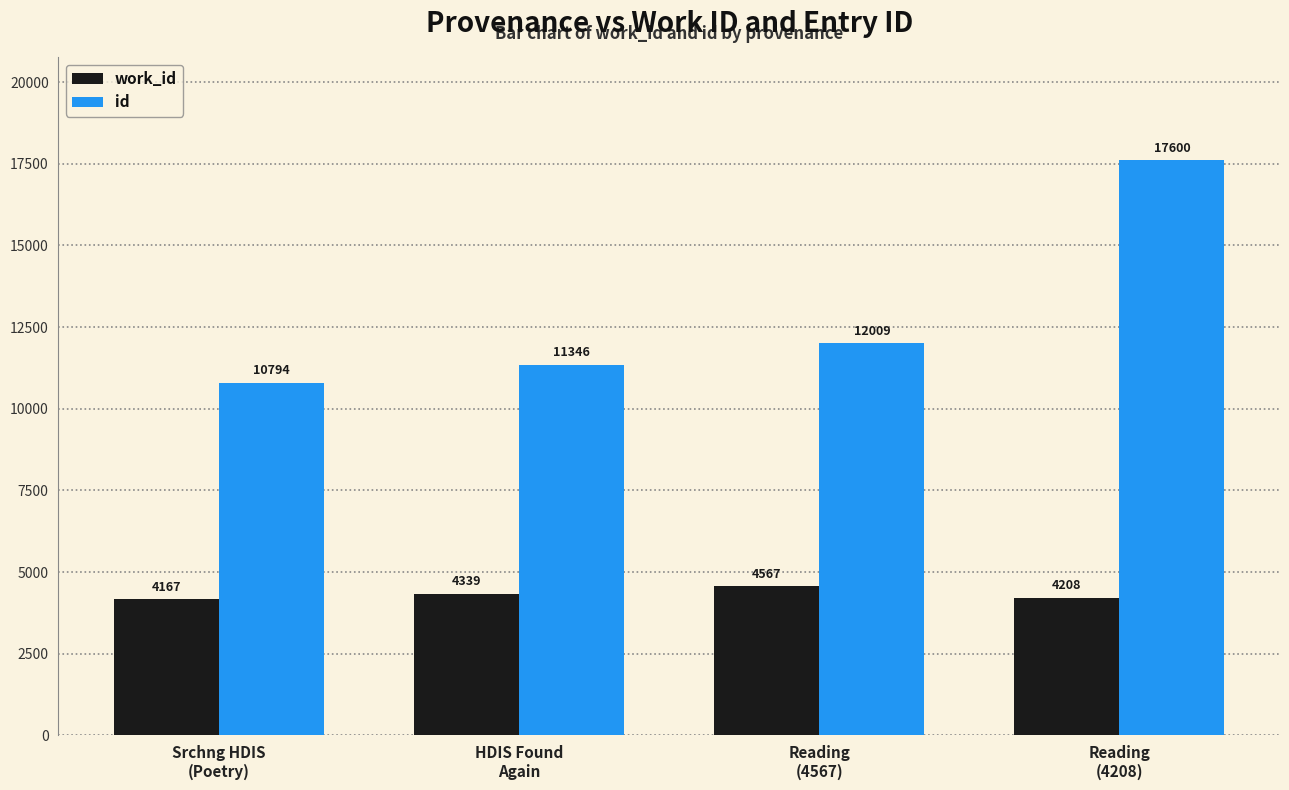

What is the minimum value shown in the chart?

4167